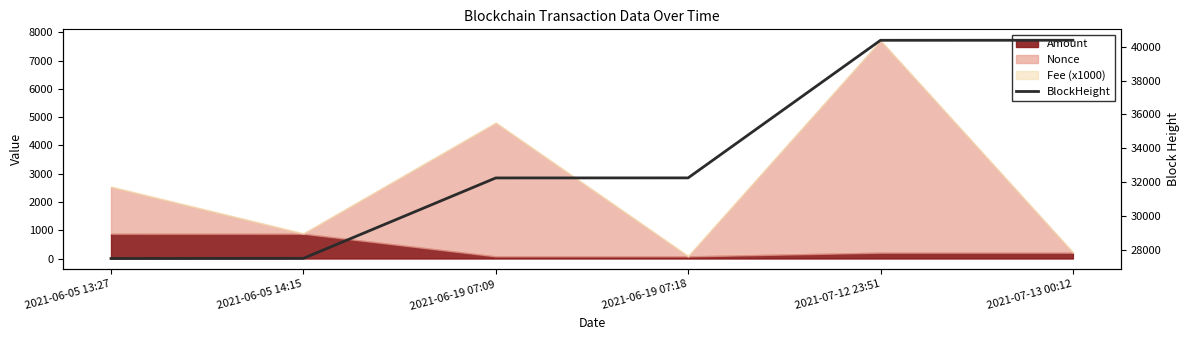

How many lines are shown in the chart?

1